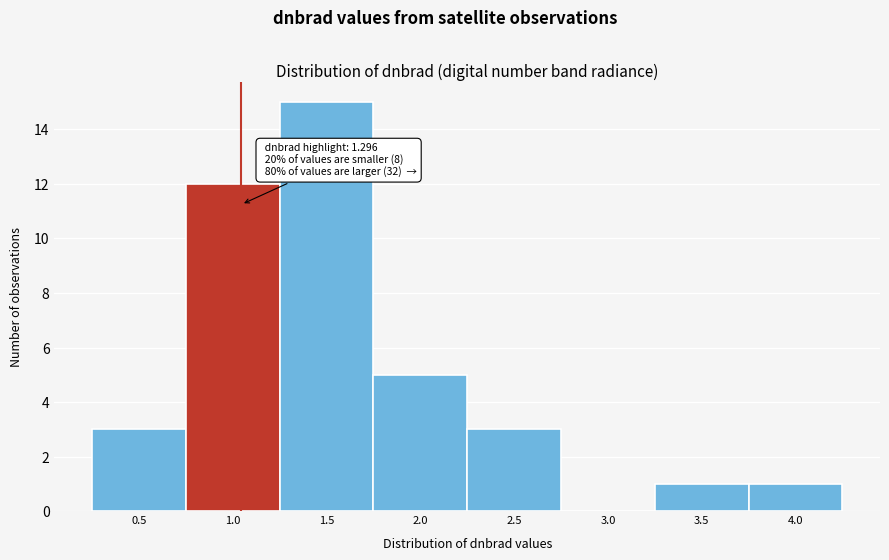

Reading left to right, extract all data points from this chart.

0.5=3	1.0=12	1.5=15	2.0=5	2.5=3	3.0=0	3.5=1	4.0=1